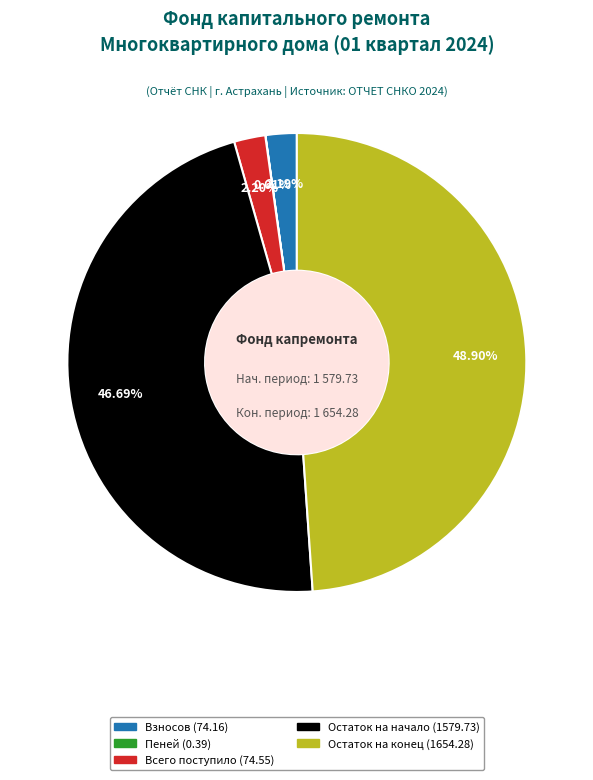

Does Остаток на начало (1579.73) represent more than half of the total?

No